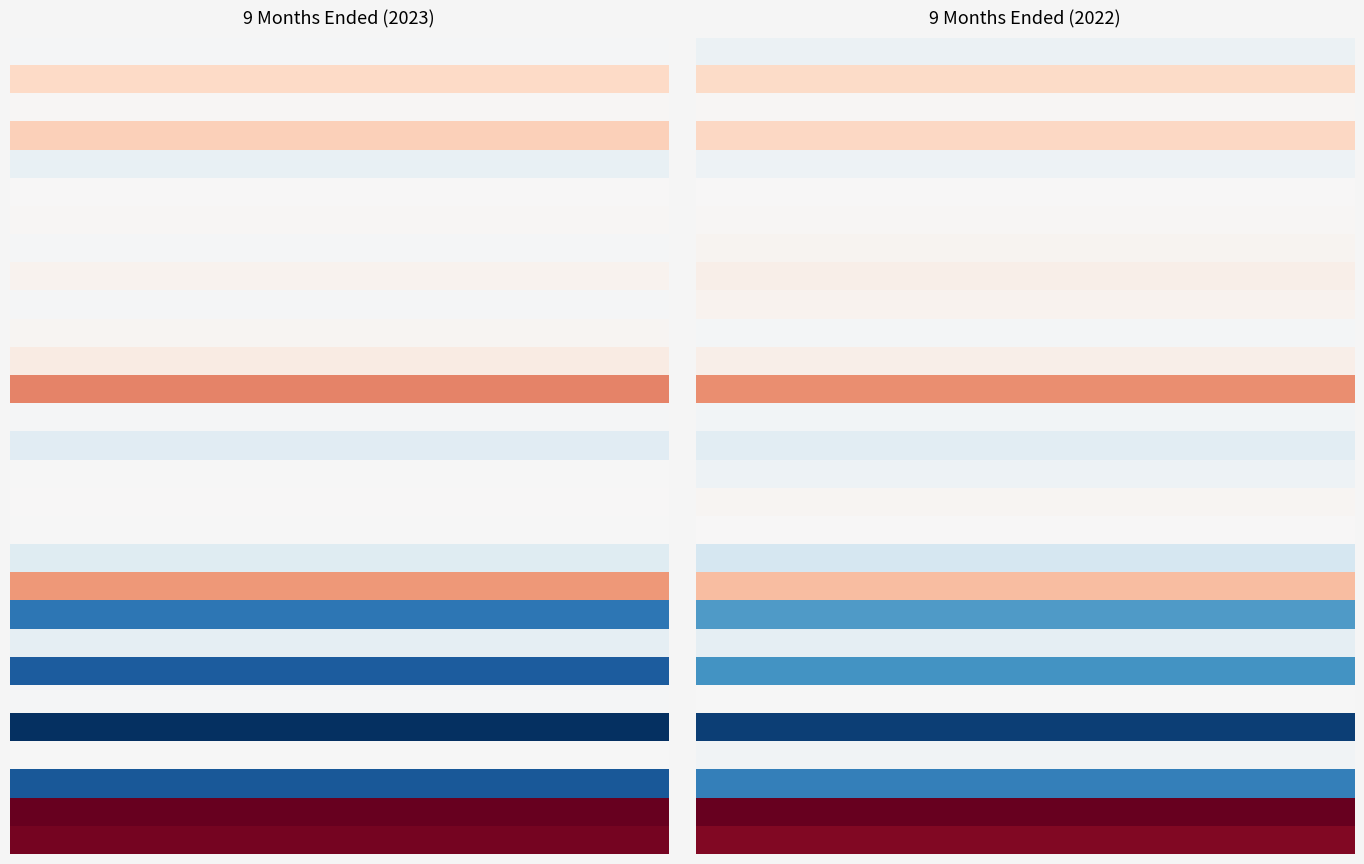

Is it true that Effect of exchange rate on cash equals -63 at Sep. 30, 2023 USD ($)?

False